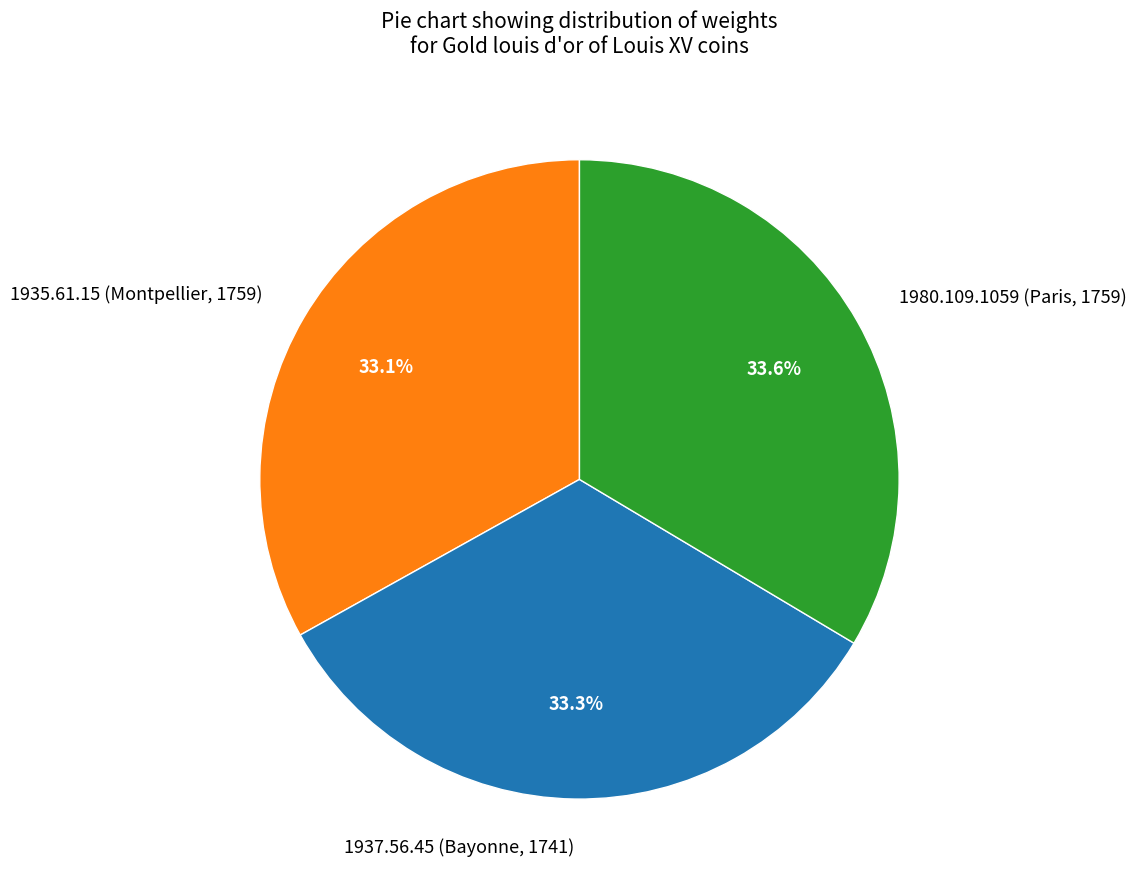

How many segments does this pie chart have?

3